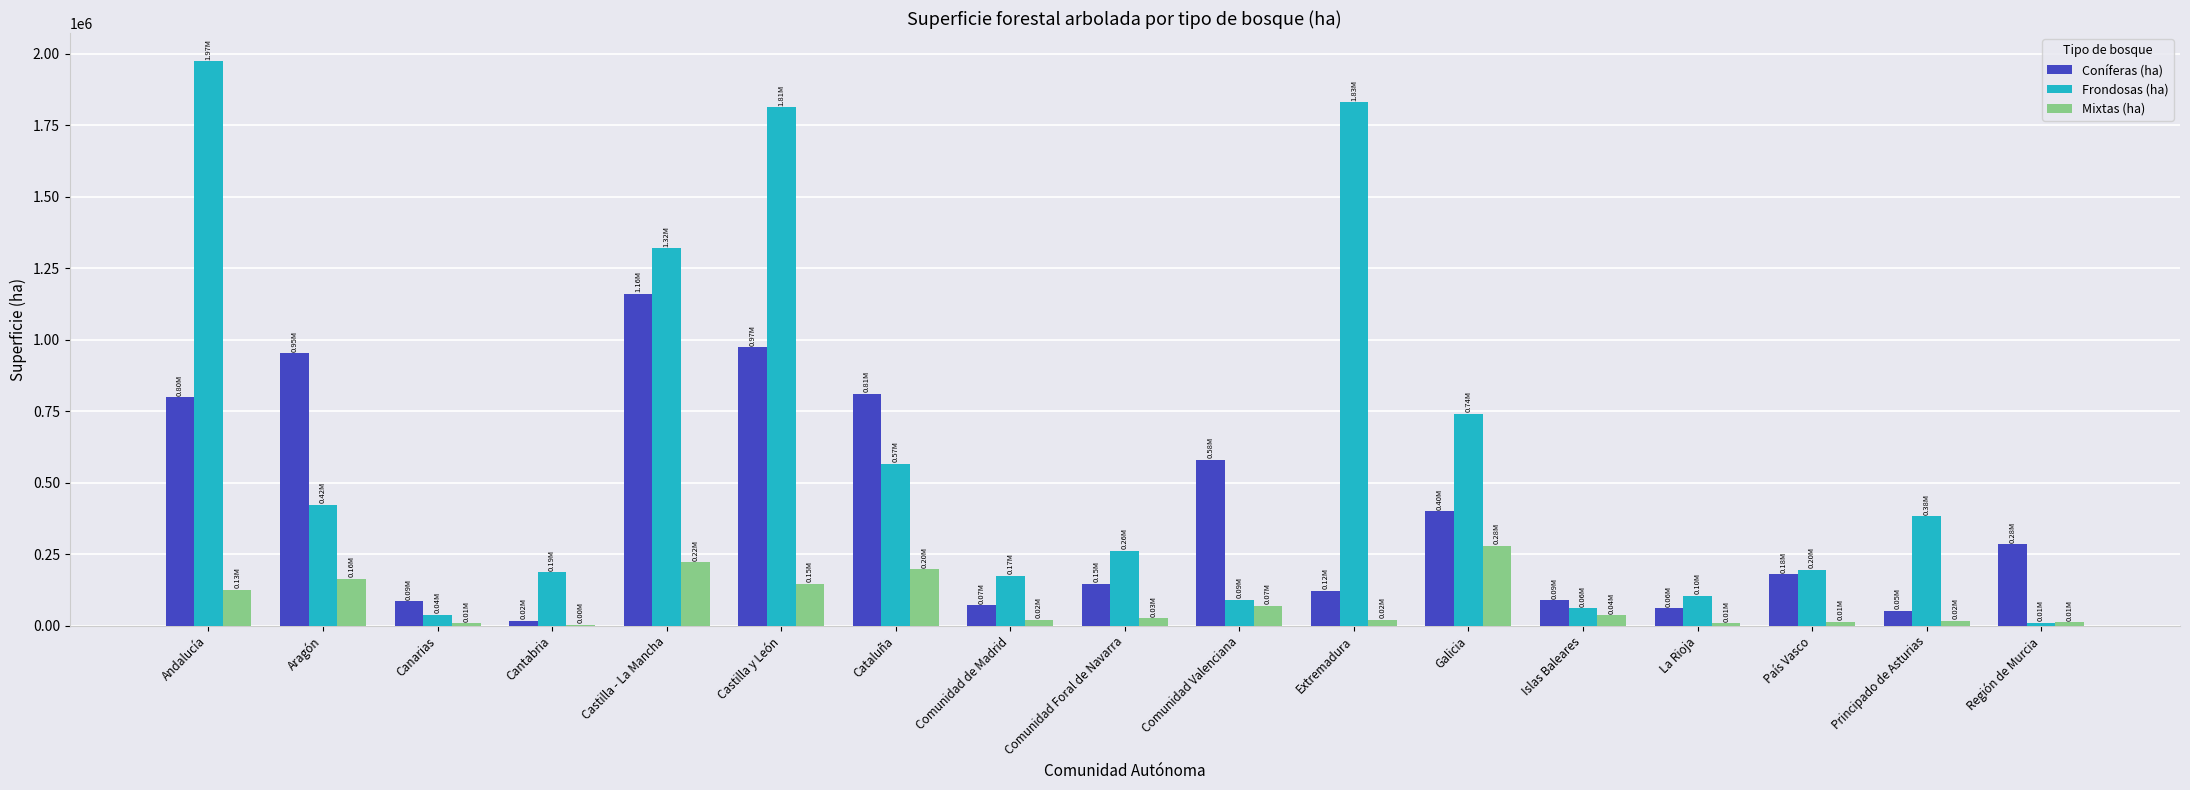

What are all the series names shown in the legend?

Coníferas (ha), Frondosas (ha), Mixtas (ha)